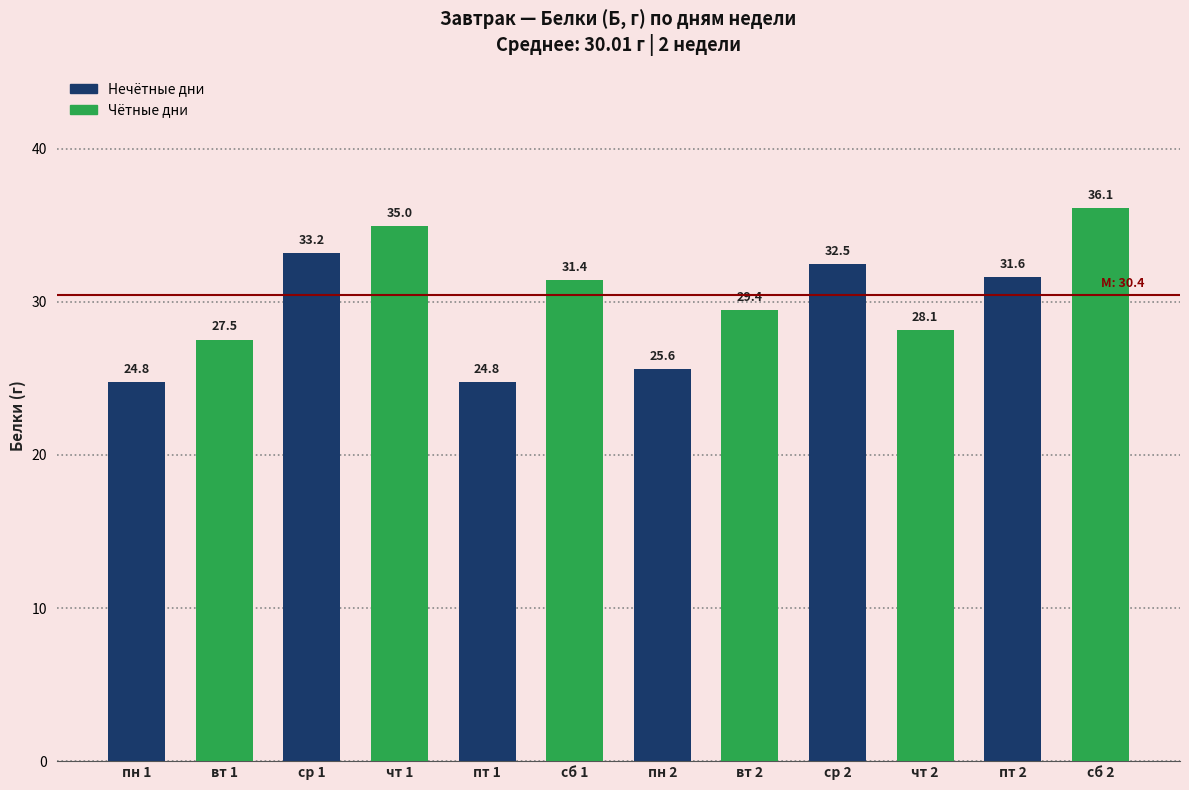

Which has a higher value, вт 2 or пт 2?

пт 2